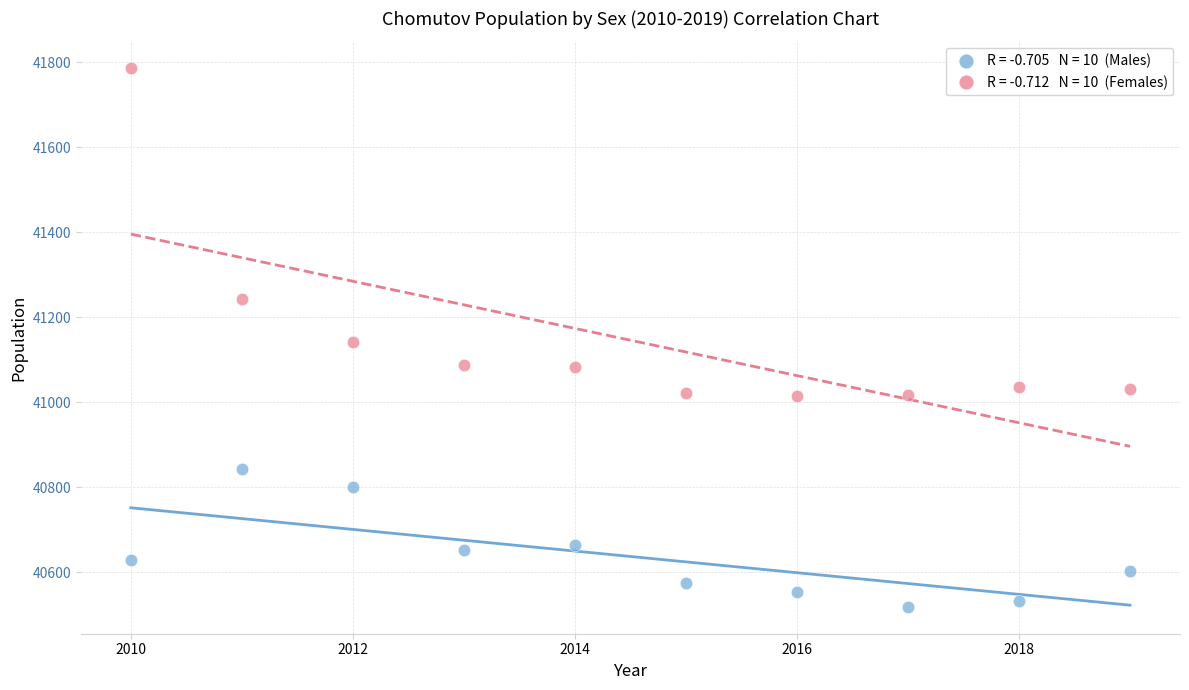

Across all data points, what is the range of X values (max minus min)?

9